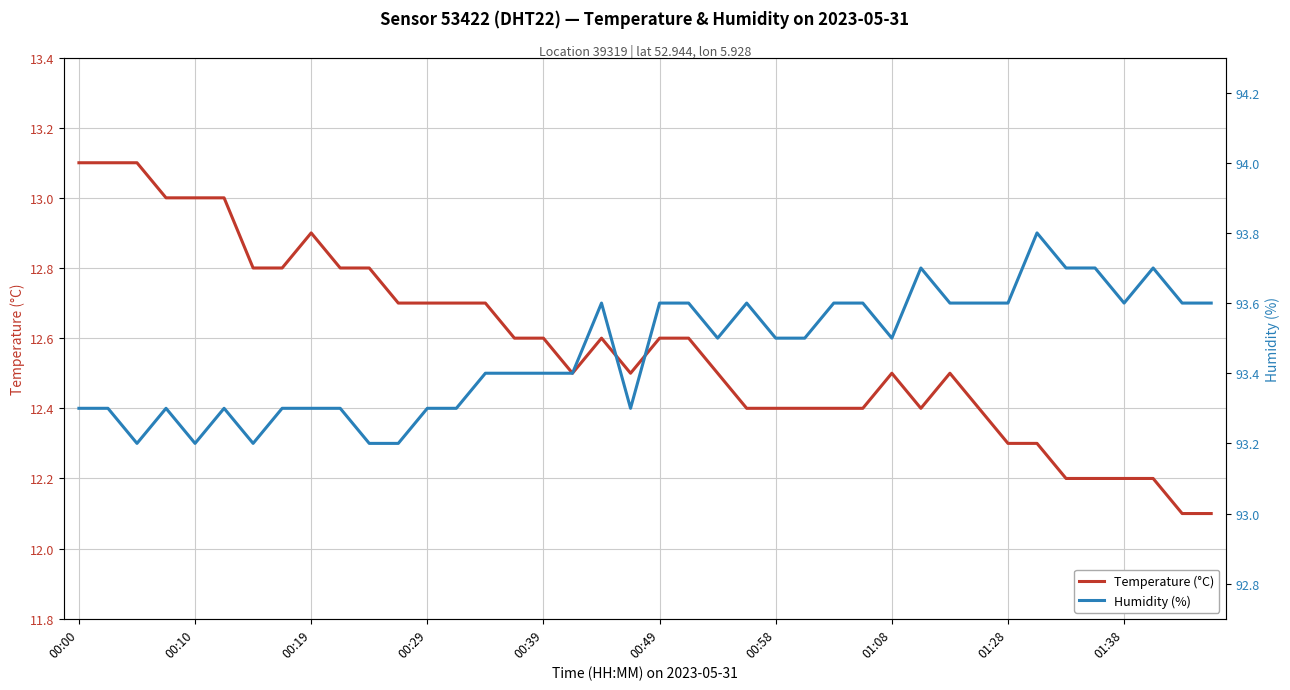

Which series has the largest total across all categories?

Humidity (%)